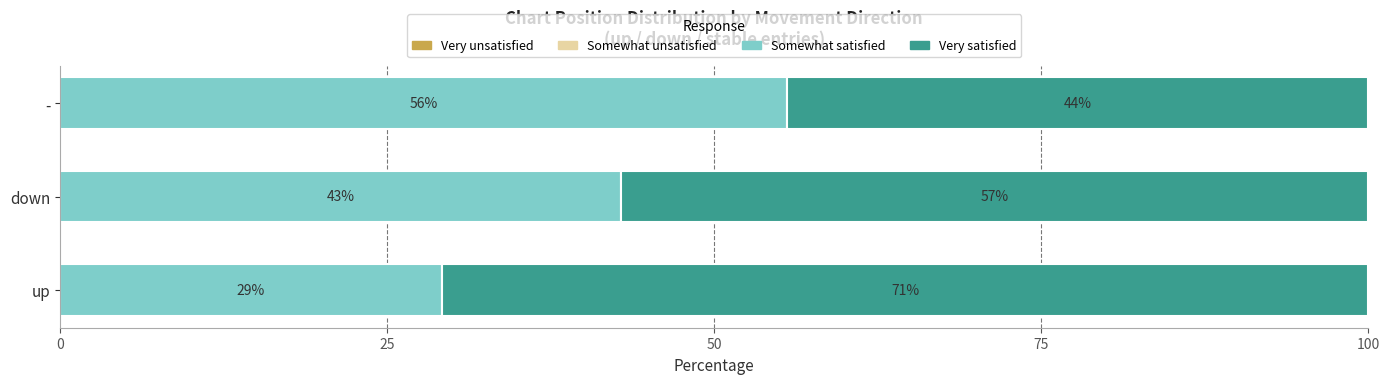

Is it true that Somewhat satisfied equals 27.5 at -?

False